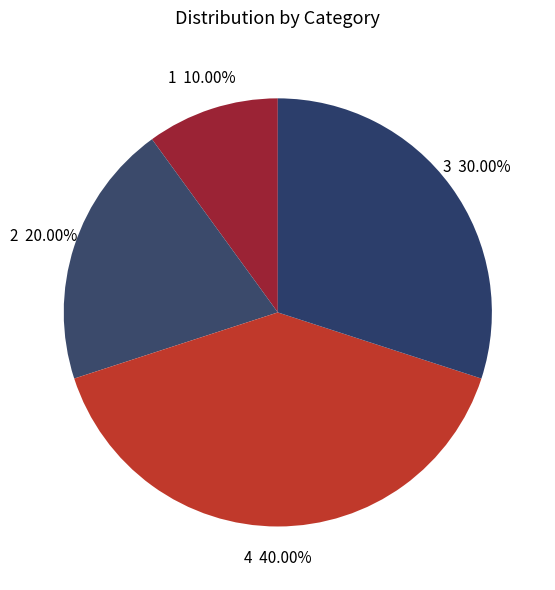

How many slices are in this pie chart?

4